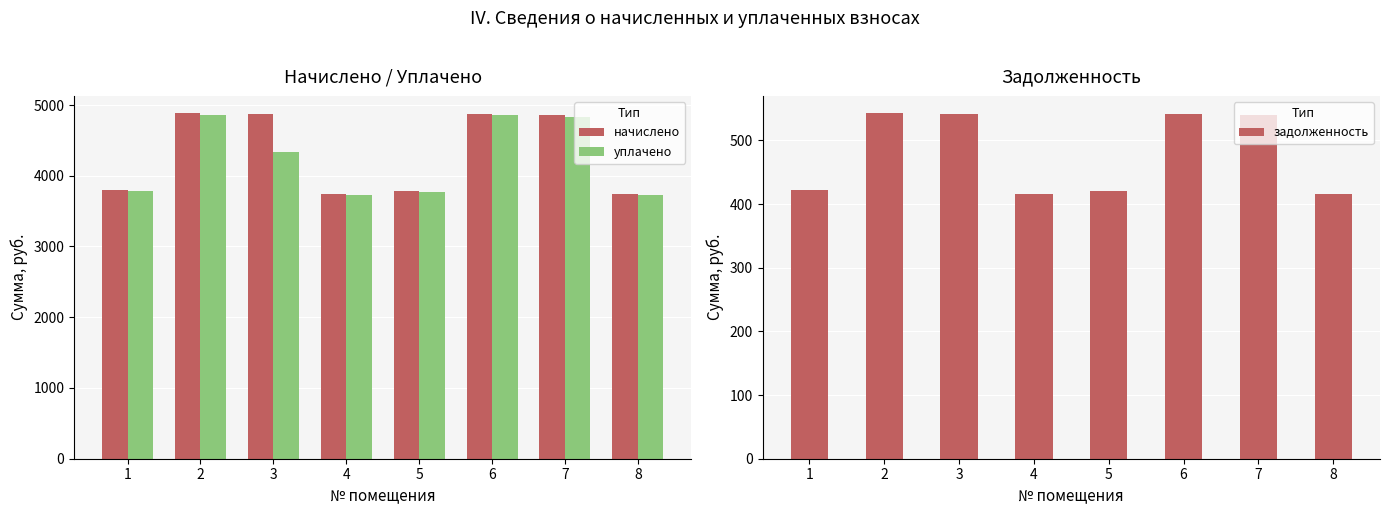

At how many categories does at least one series exceed 3330?

8